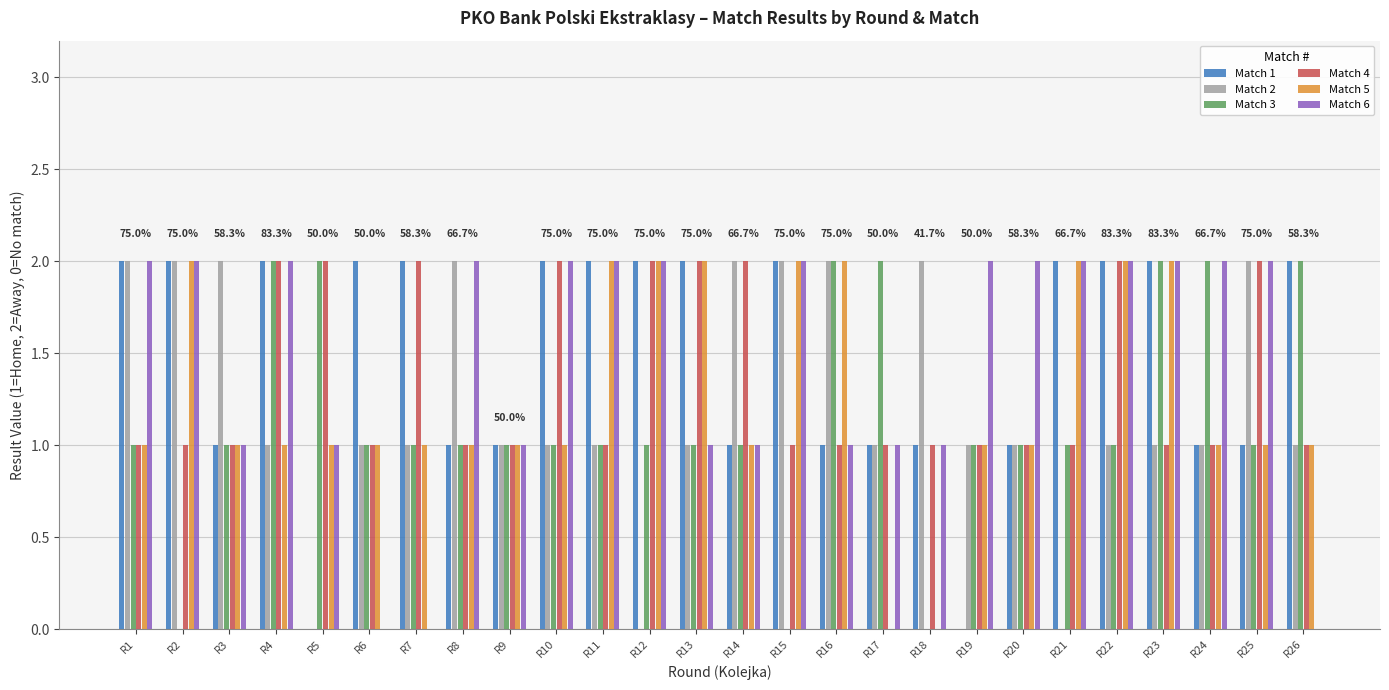

Which series changed the most between R16 and R17?

Match 5